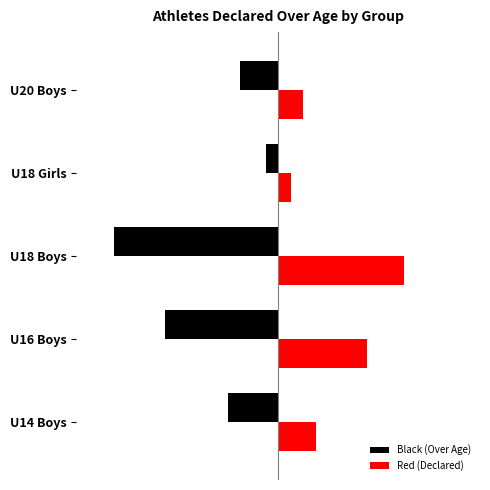

Which label corresponds to the smallest value in the chart?

U18 Boys